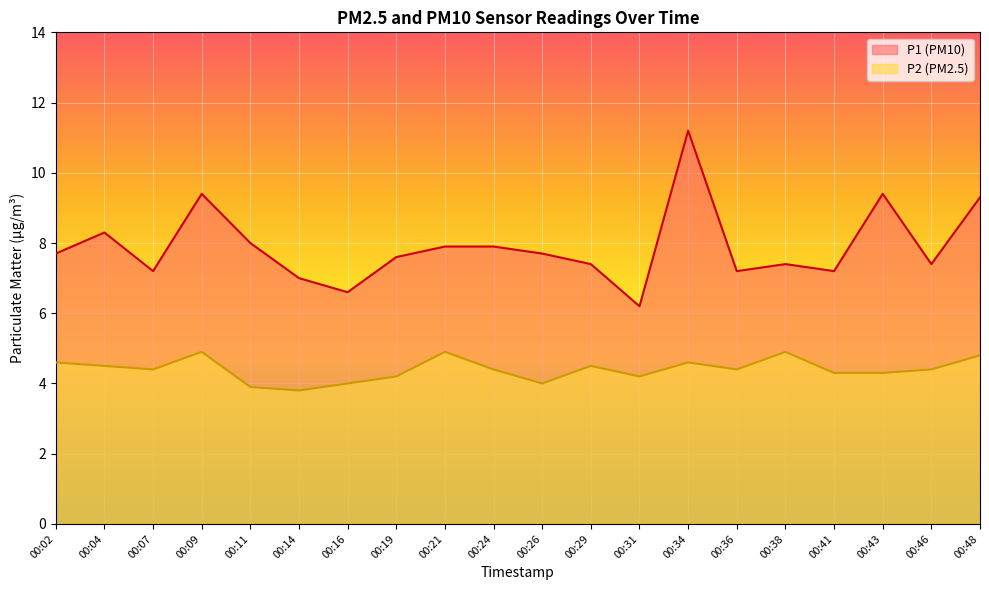

What is the average value of the P2 series?

4.4